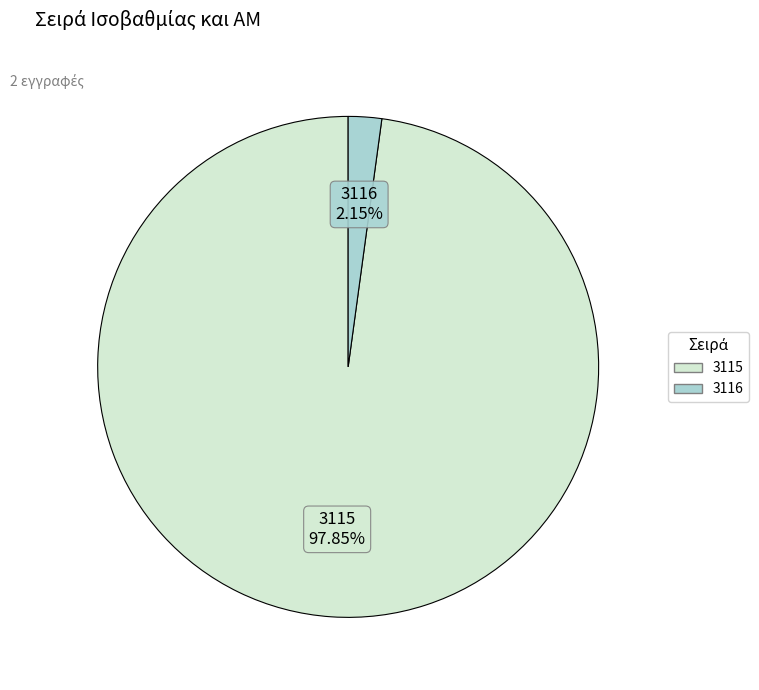

Which category accounts for the majority?

3115